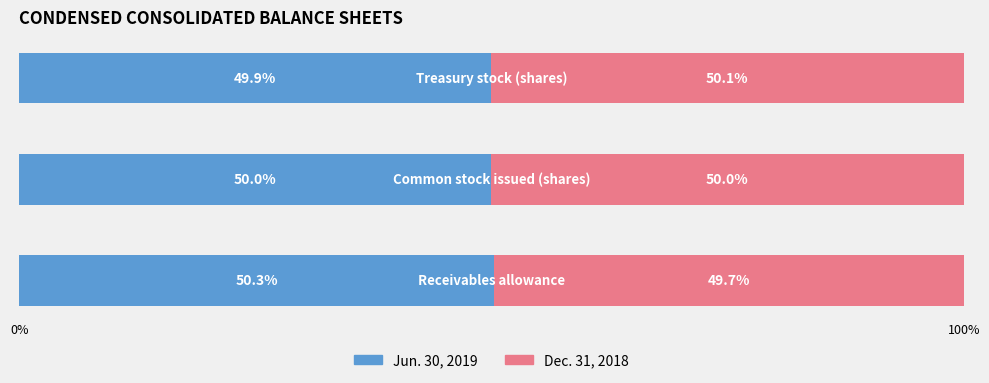

Is it true that Dec. 31, 2018 equals 90112028 at Common stock issued (shares)?

True